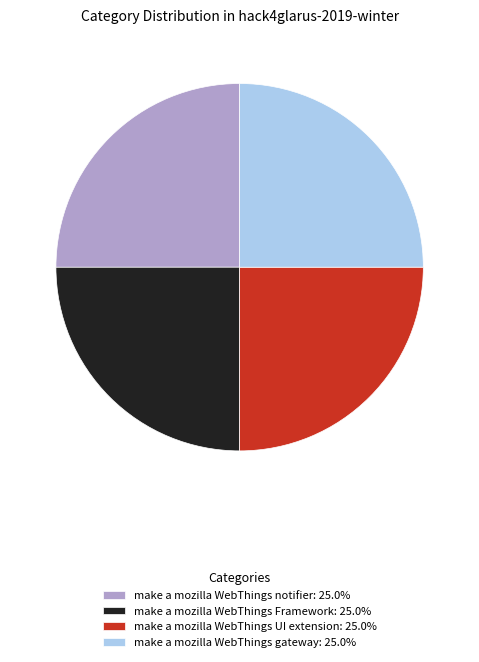

Does any single category account for the majority?

No